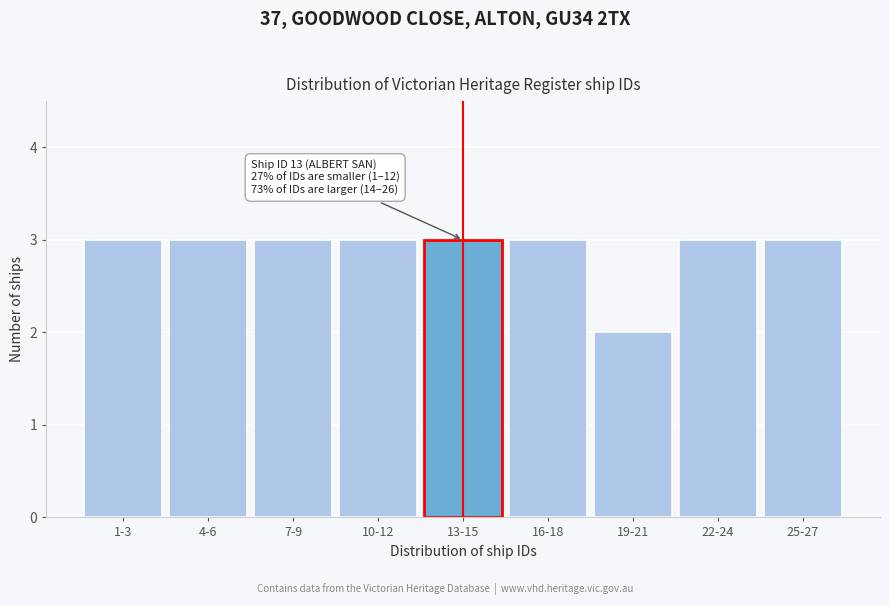

Reading right to left, transcribe all the data shown in this chart.

25-27=3	22-24=3	19-21=2	16-18=3	13-15=3	10-12=3	7-9=3	4-6=3	1-3=3